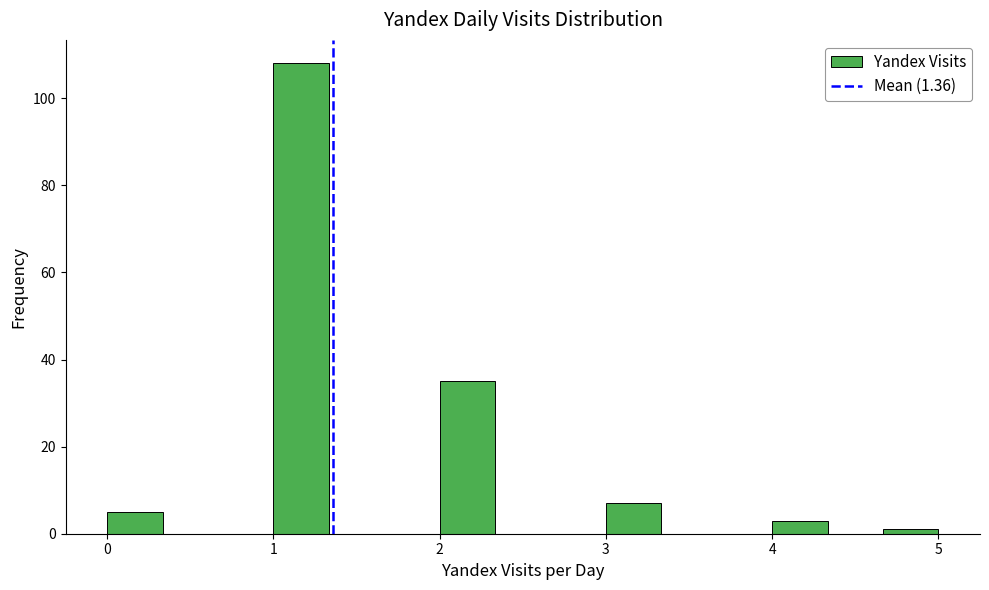

Around what value on the x-axis is the tallest bar? Give the approximate position of its centre, as read against the axis.

1.2